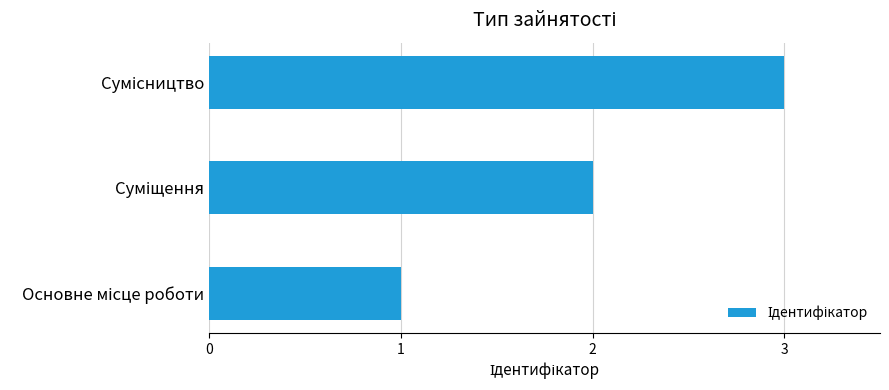

How many data points are less than 2?

1